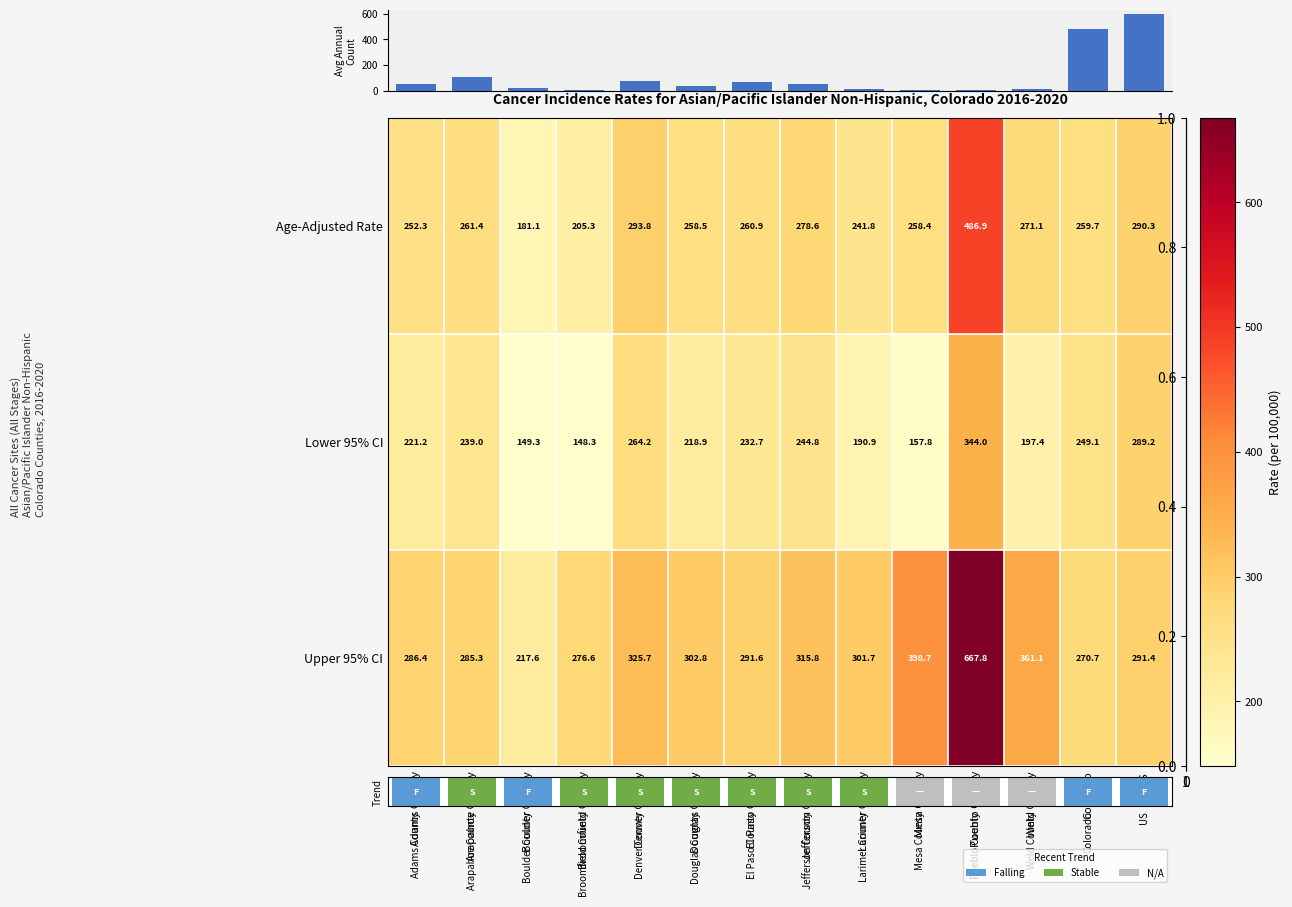

List the labels in order of Avg Annual Count value, largest first.

US, Colorado, Arapahoe County, Denver County, El Paso County, Jefferson County, Adams County, Douglas County, Boulder County, Larimer County, Weld County, Broomfield County, Pueblo County, Mesa County